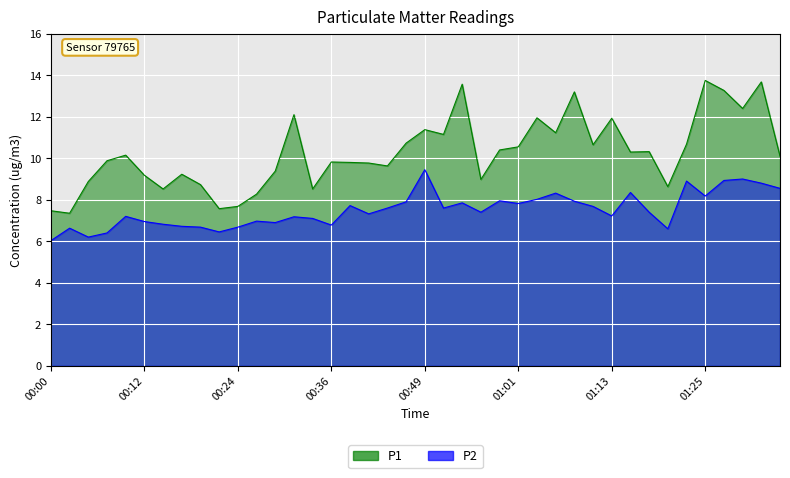

What is the difference between the P2 values at 01:25 and 01:35?

0.4